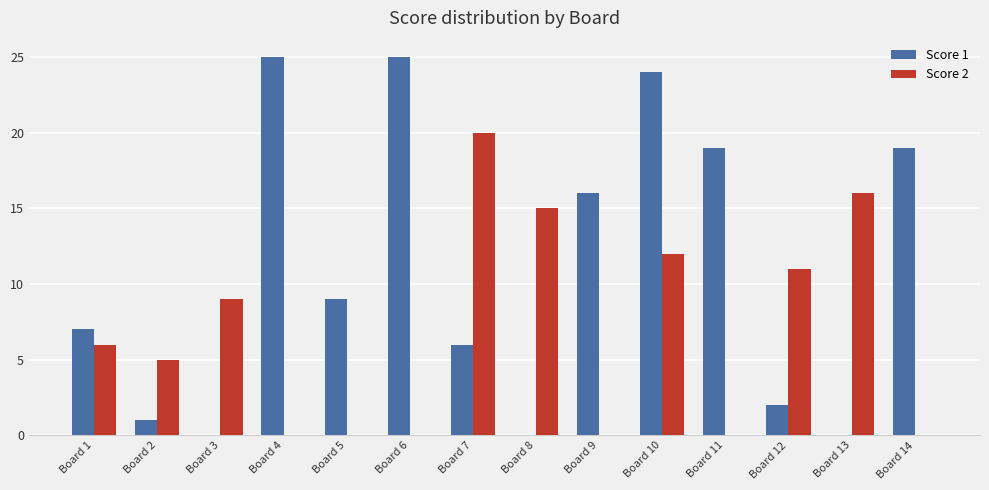

Which series changed the most between Board 7 and Board 8?

Score 1